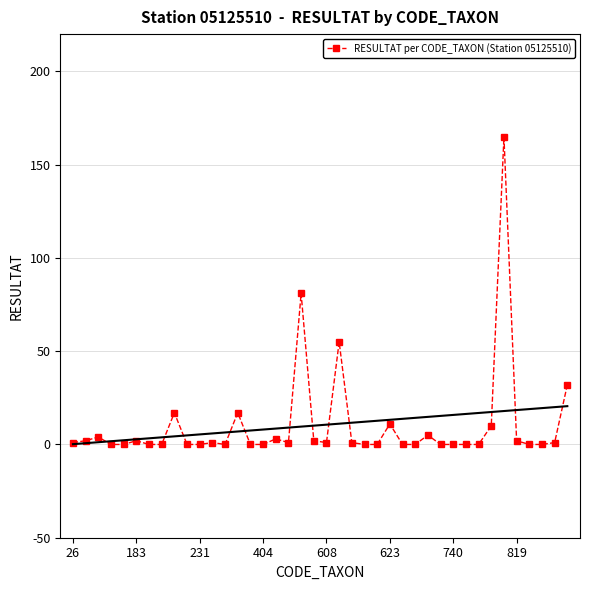

How many points are higher than both their immediate neighbors (excluding endpoints)?

11